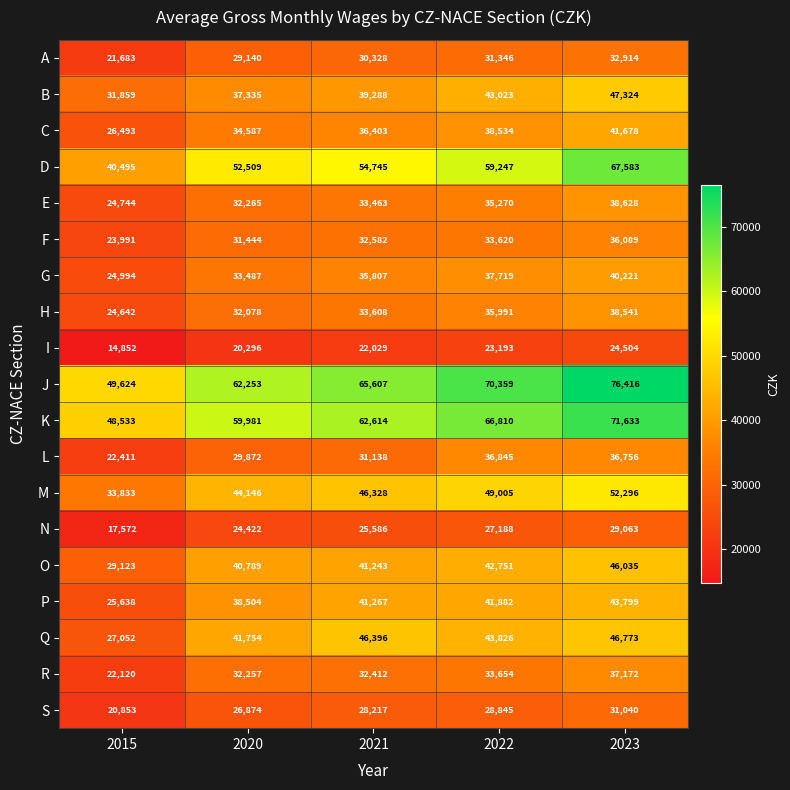

What is the average value of the B series?

39766